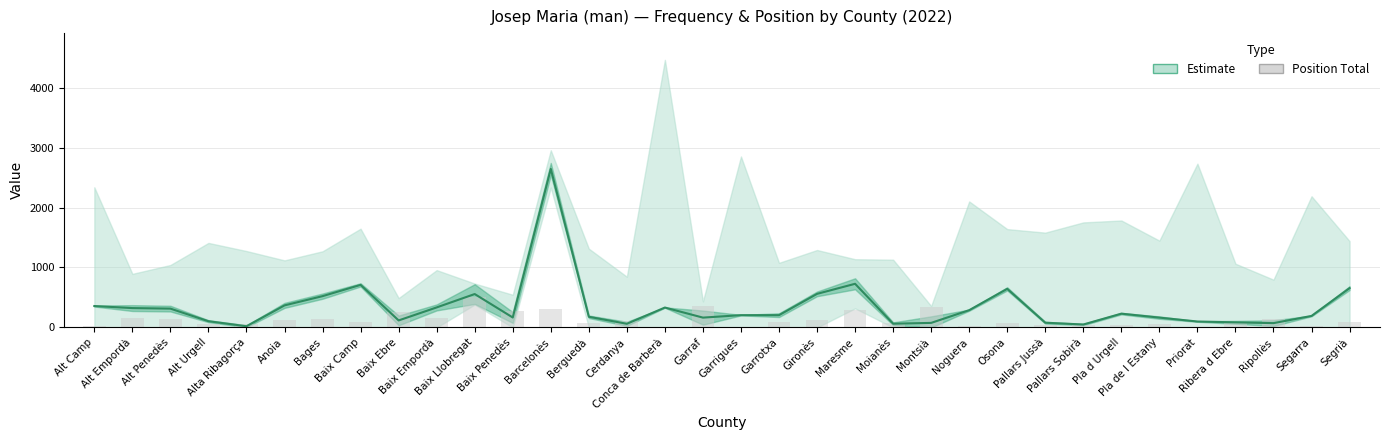

Reading right to left, list all the values displayed in this chart.

98	18	148	76	14	62	40	36	46	82	30	340	72	286	122	98	14	366	8	106	66	308	280	512	156	252	84	136	130	52	52	148	152	26